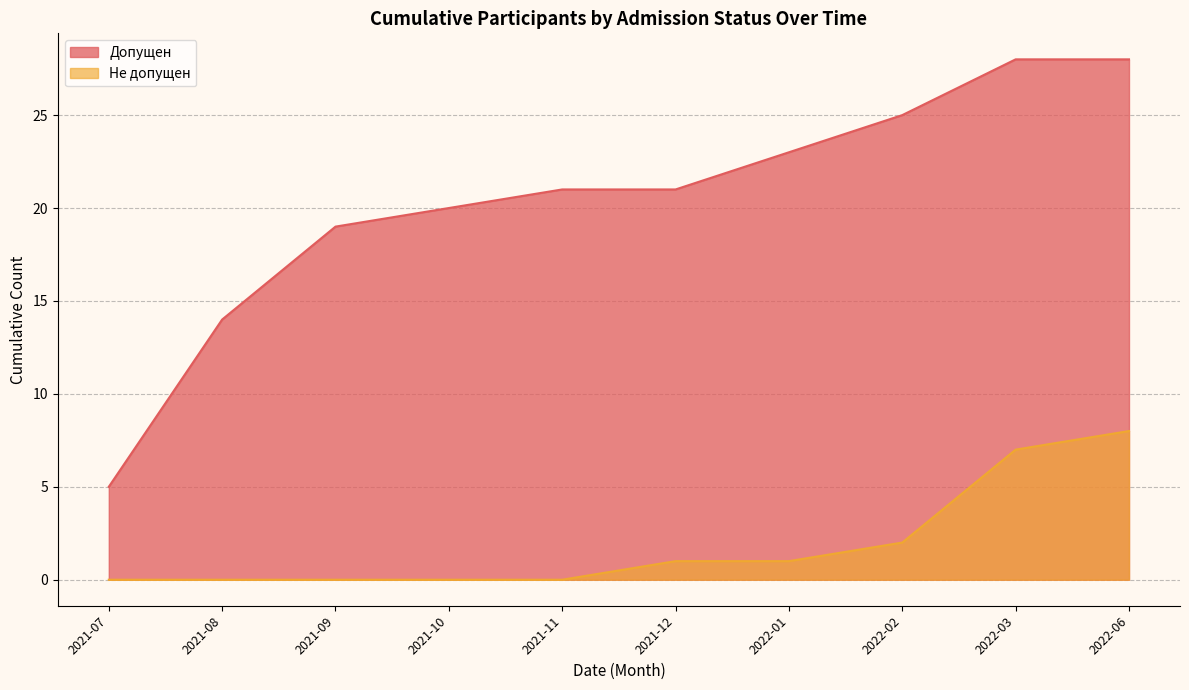

Is the value of Допущен at 2021-08 greater than the value of Не допущен at 2021-08?

Yes